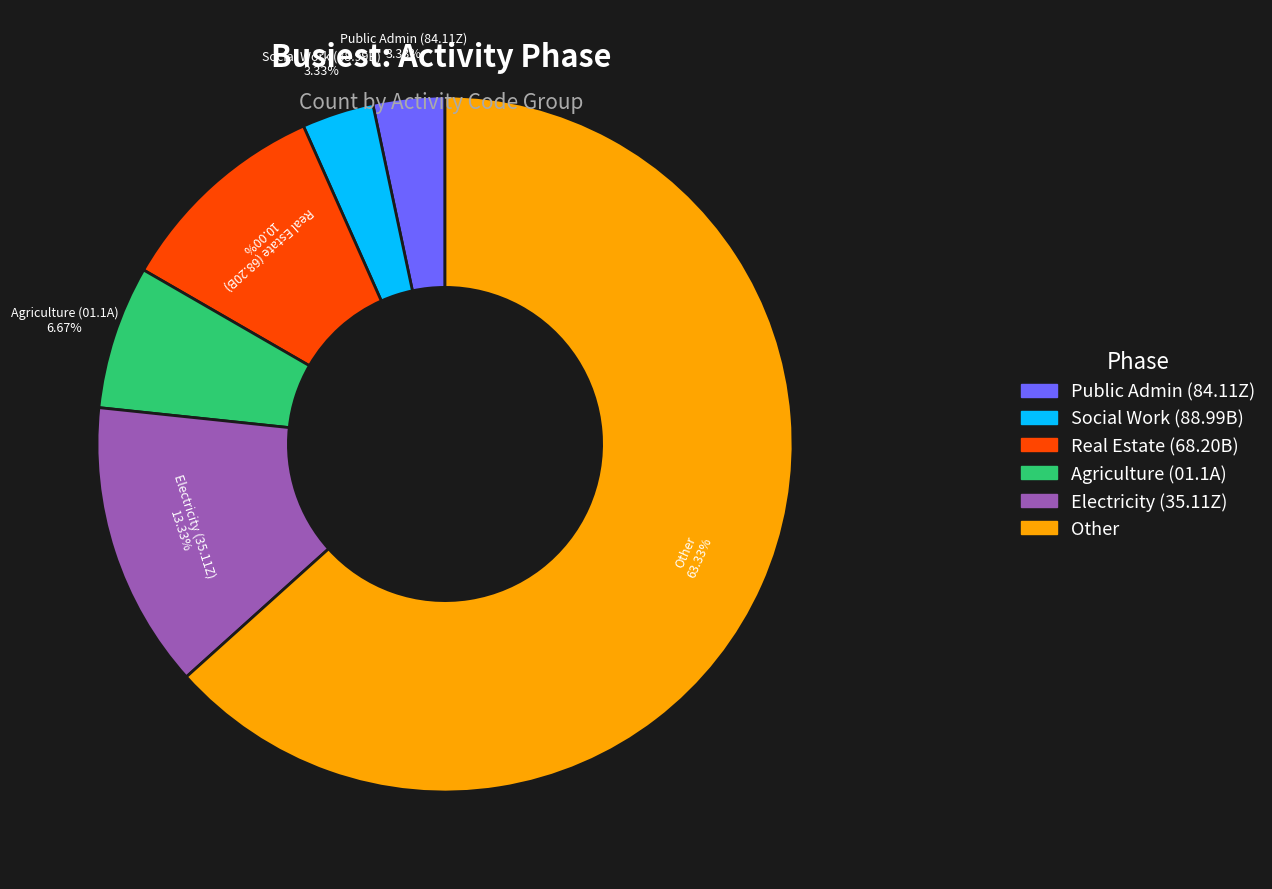

Count the number of slices in the pie.

6